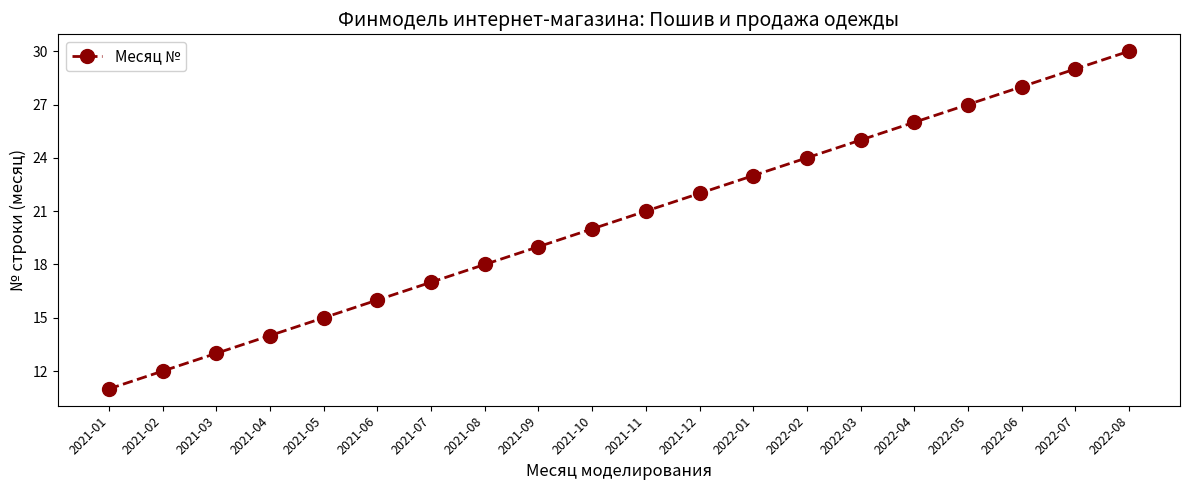

What is the difference between the second highest and minimum values?

18